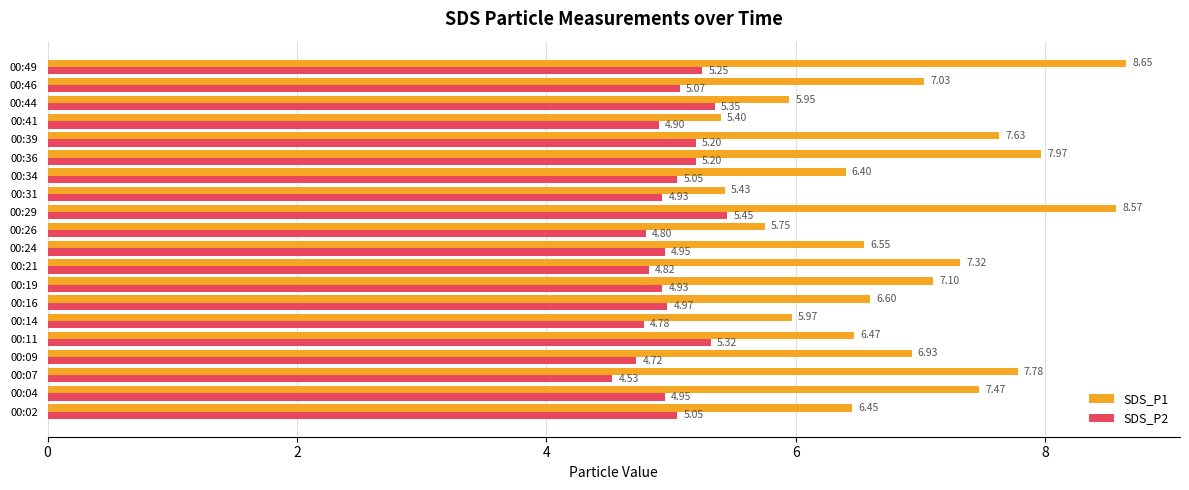

At which label is SDS_P2 closest to 4?

00:07